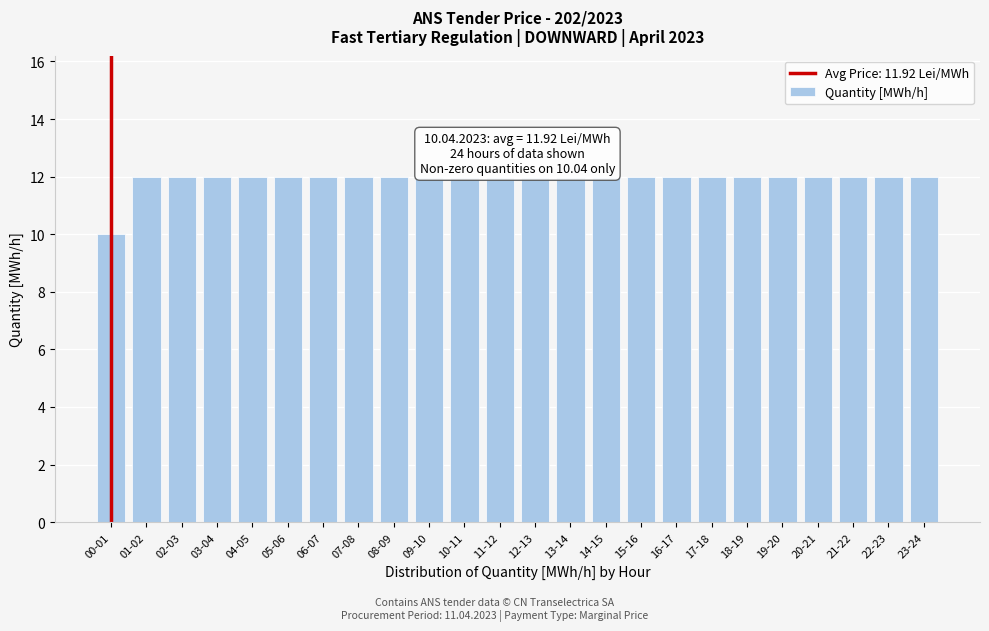

Reading right to left, transcribe all the data shown in this chart.

12	12	12	12	12	12	12	12	12	12	12	12	12	12	12	12	12	12	12	12	12	12	12	10